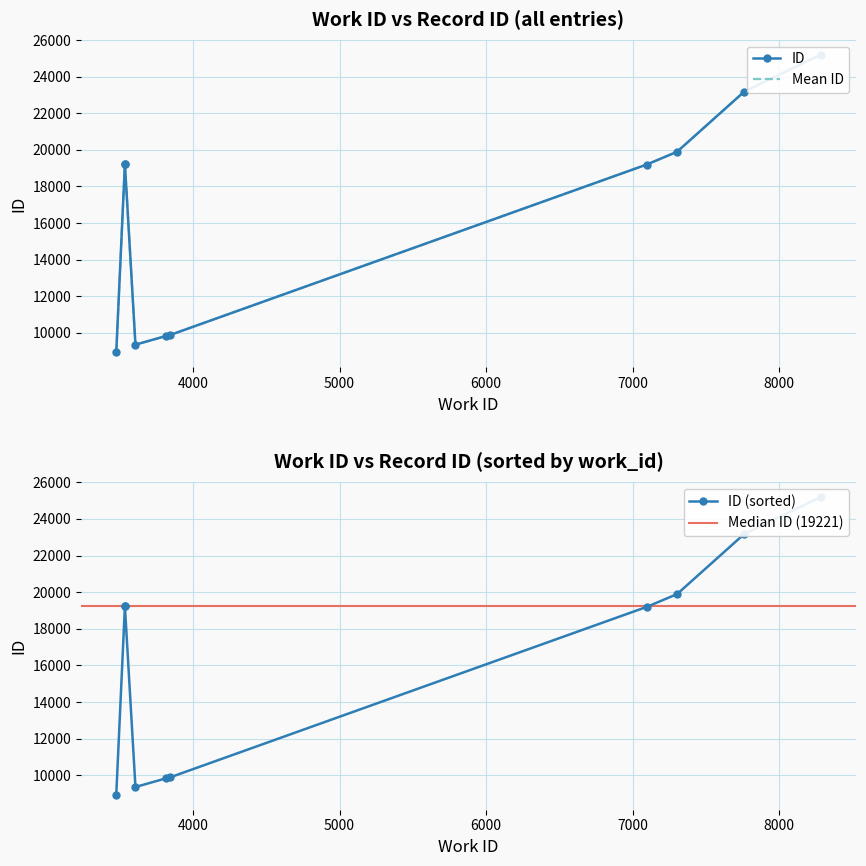

What is the maximum value shown in the chart?

25202